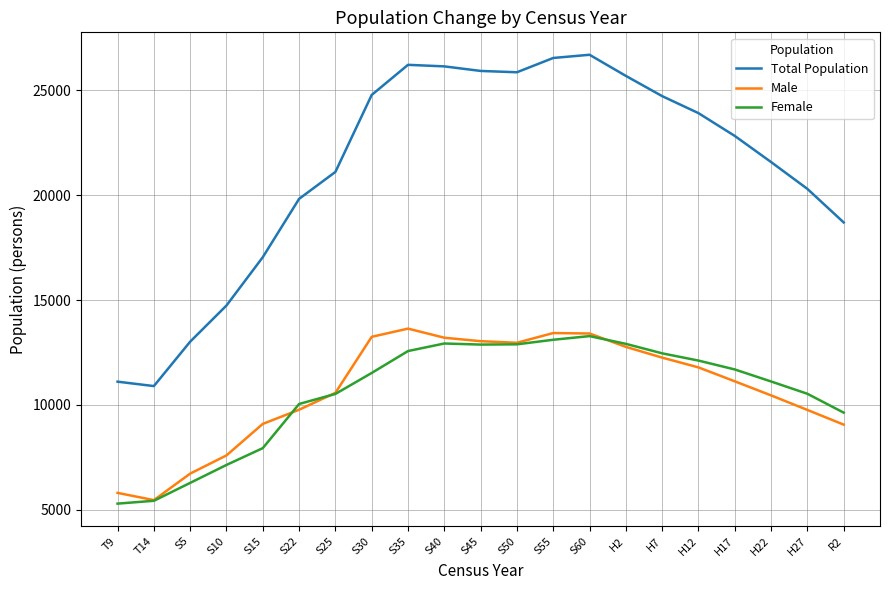

What is the minimum value shown in the chart?

5299